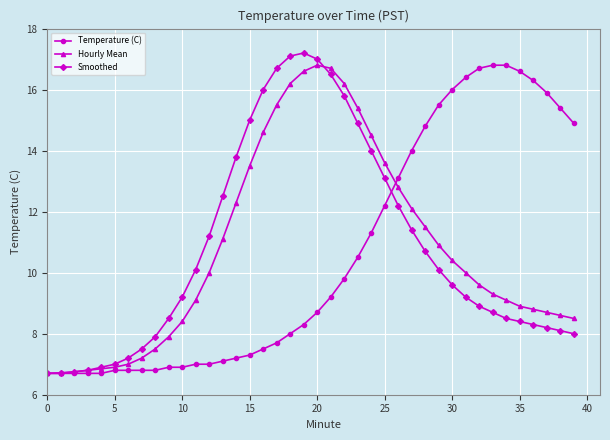

What is the maximum value shown in the chart?

17.2